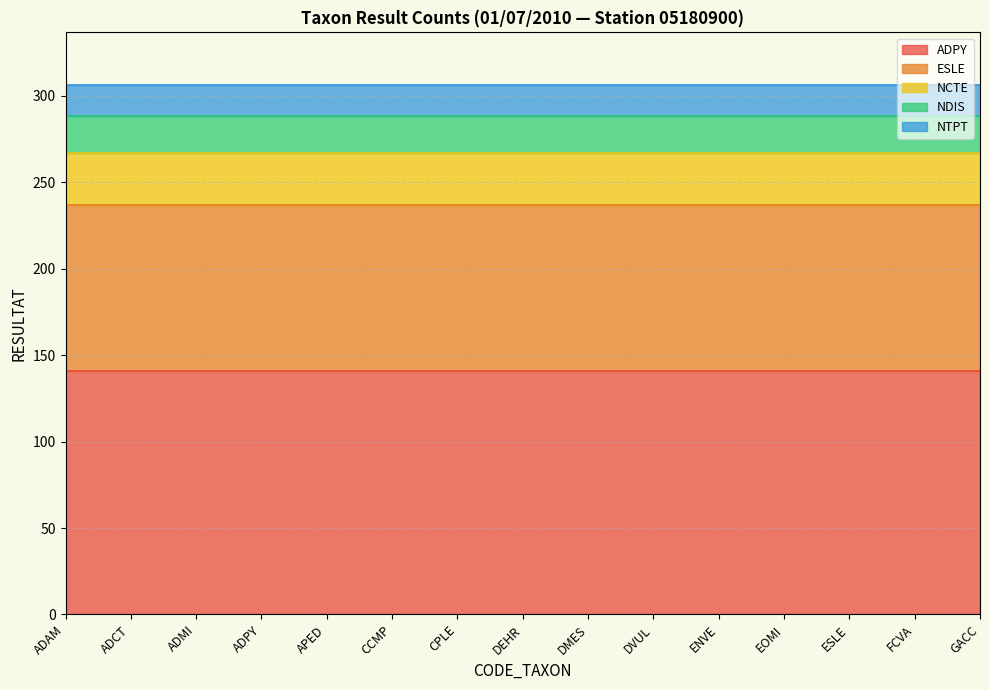

What position from the left is GACC?

15